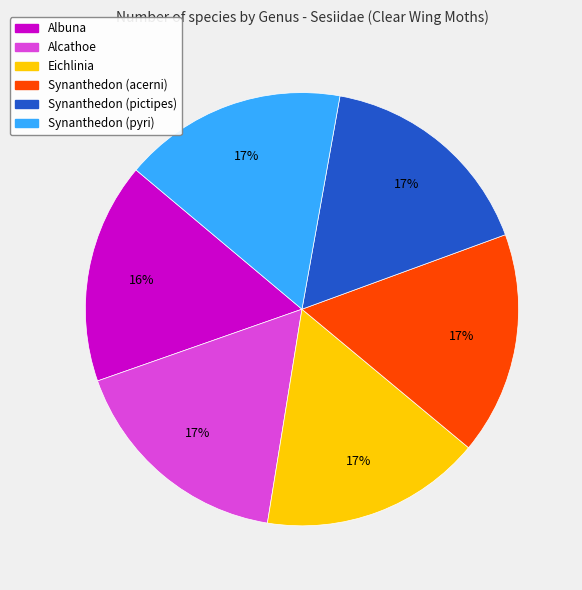

Is the sum of Synanthedon (acerni) and Synanthedon (pictipes) greater than half?

No